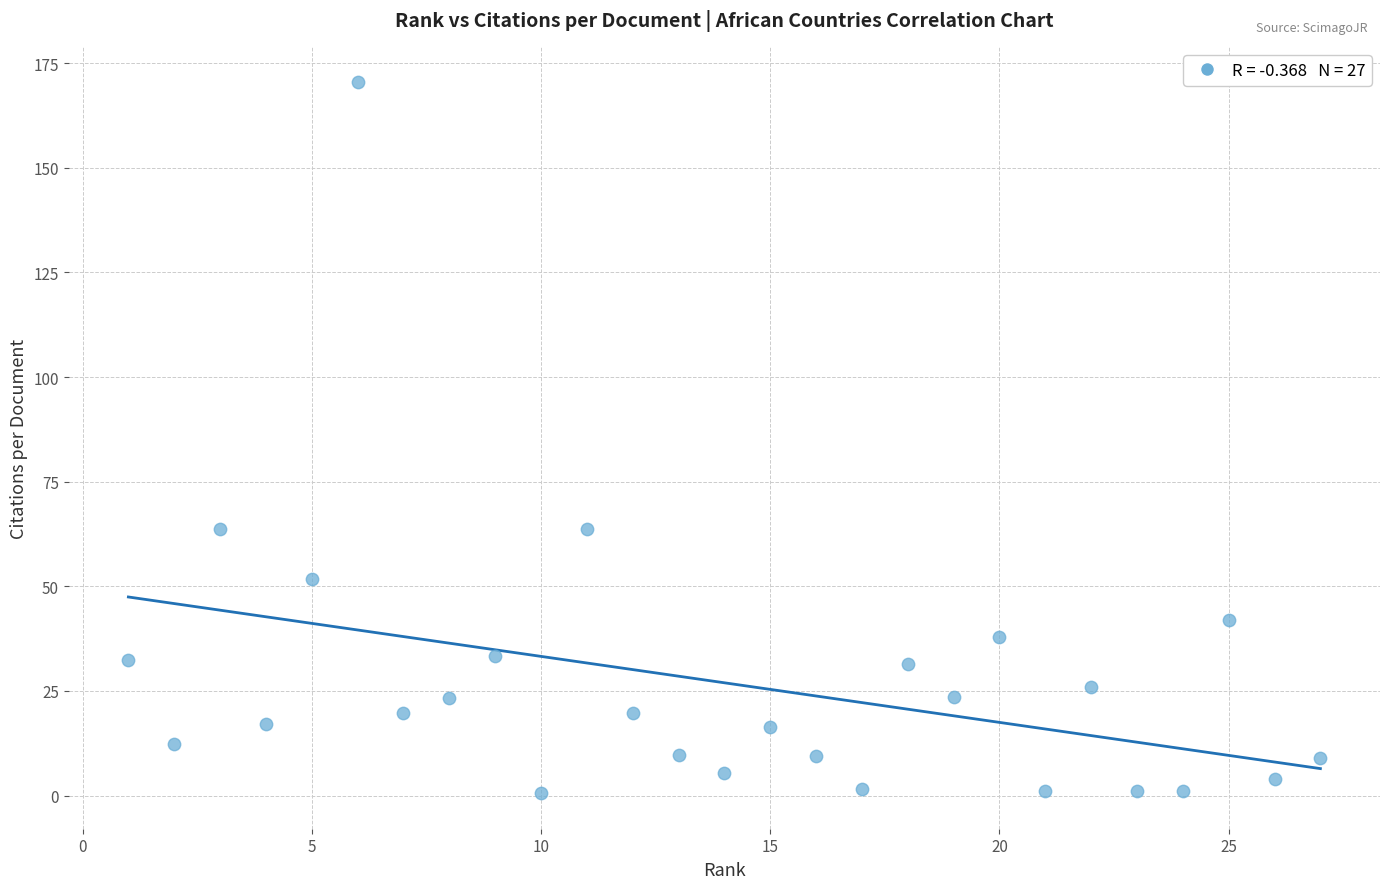

What is the range of X values (max minus min)?

26.0